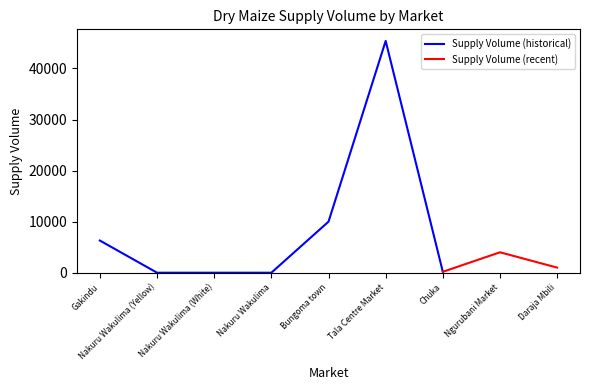

Reading left to right, transcribe all the data shown in this chart.

Gakindu=6300	Nakuru Wakulima (Yellow)=0	Nakuru Wakulima (White)=0	Nakuru Wakulima=0	Bungoma town=10000	Tala Centre Market=45400	Chuka=180	Ngurubani Market=4000	Daraja Mbili=1000